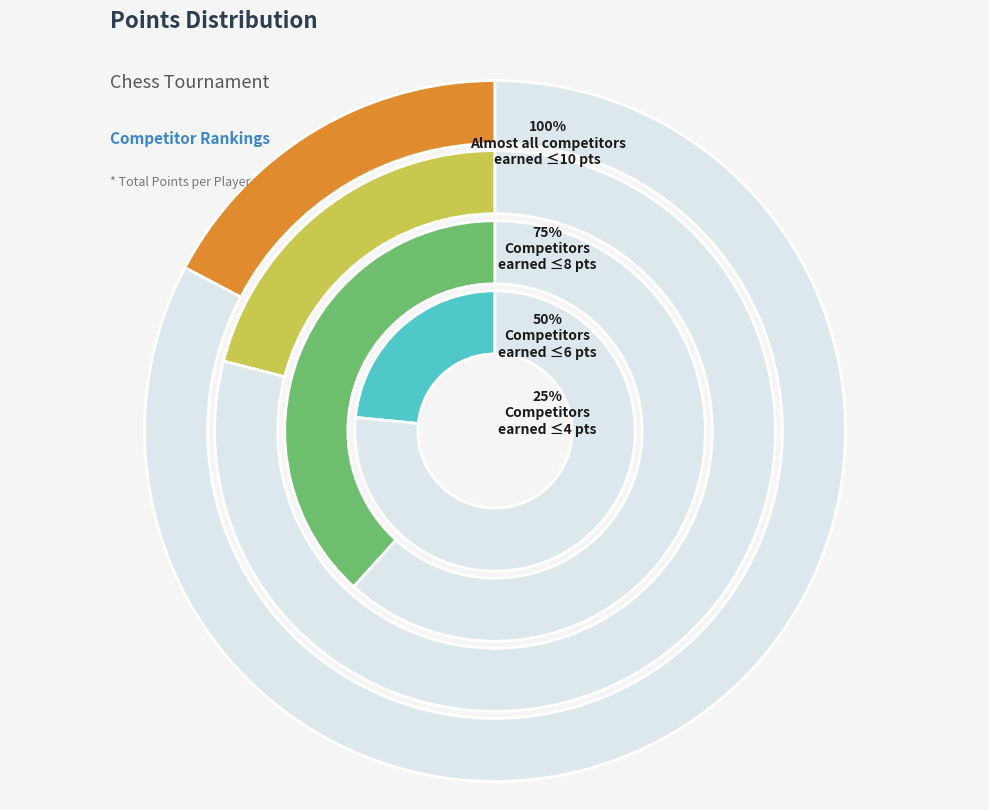

Is Martinelli Paolo the majority of the pie?

No